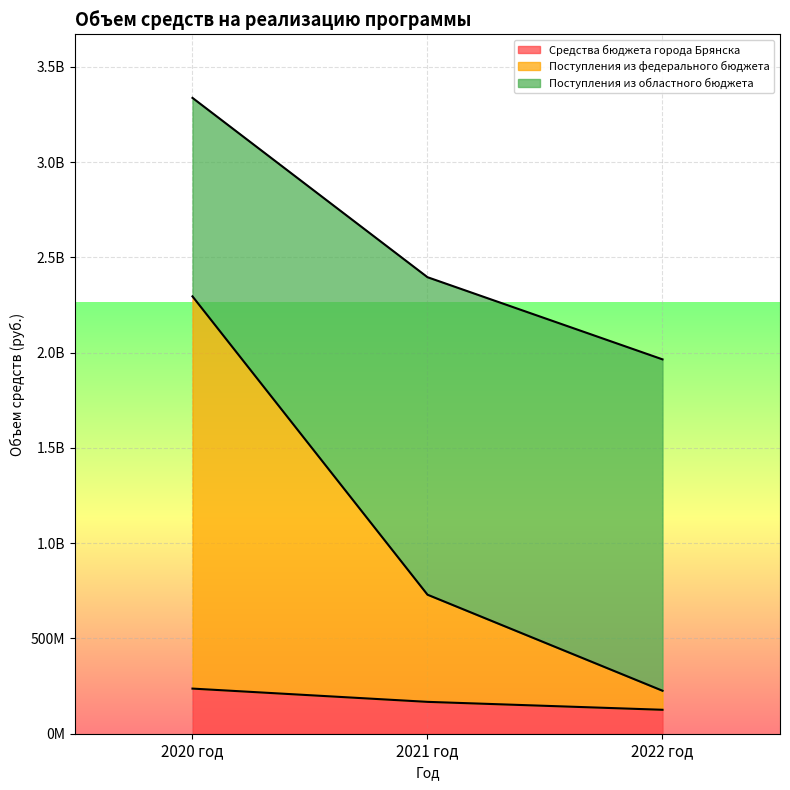

Is it true that Поступления из федерального бюджета equals 729693332.1 at 2021 год?

True